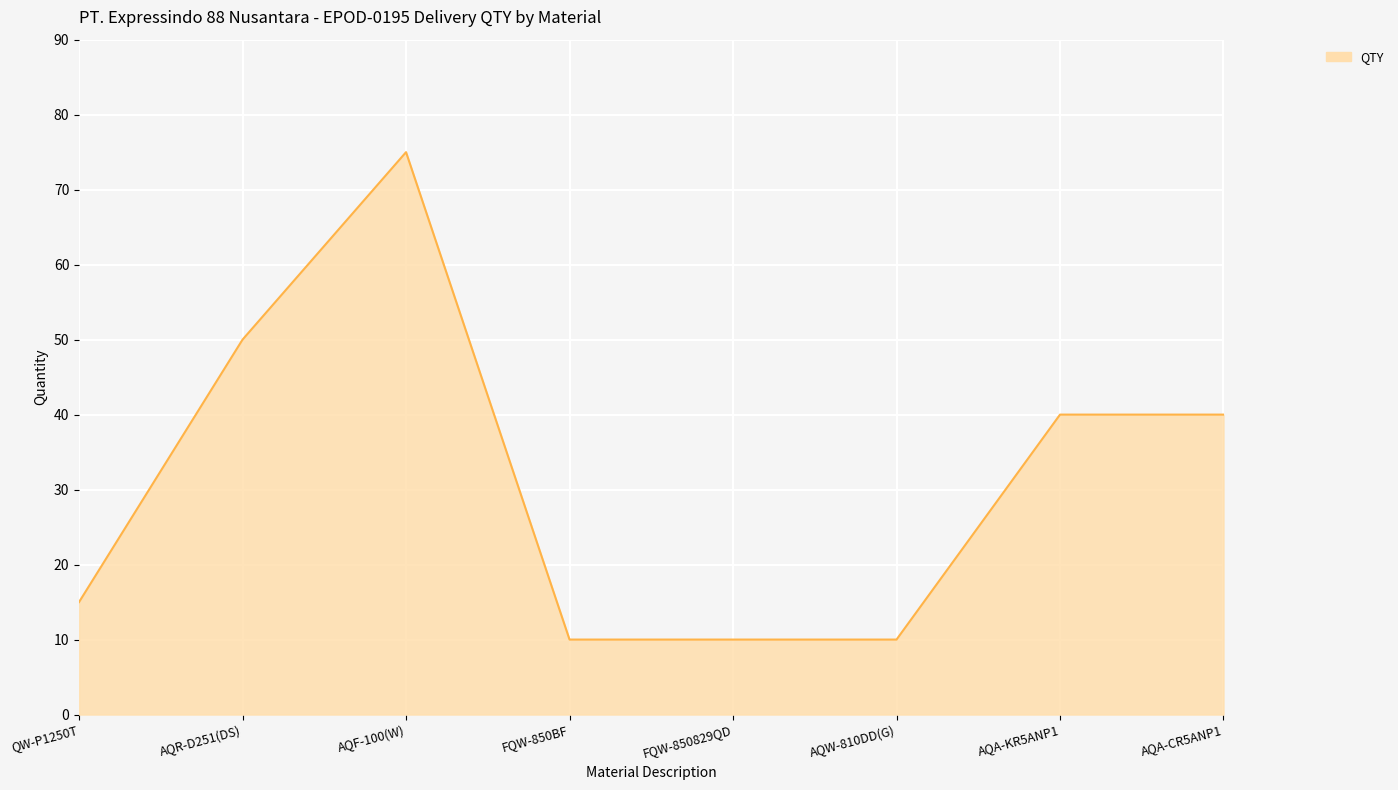

What position from the left is FQW-850BF?

4